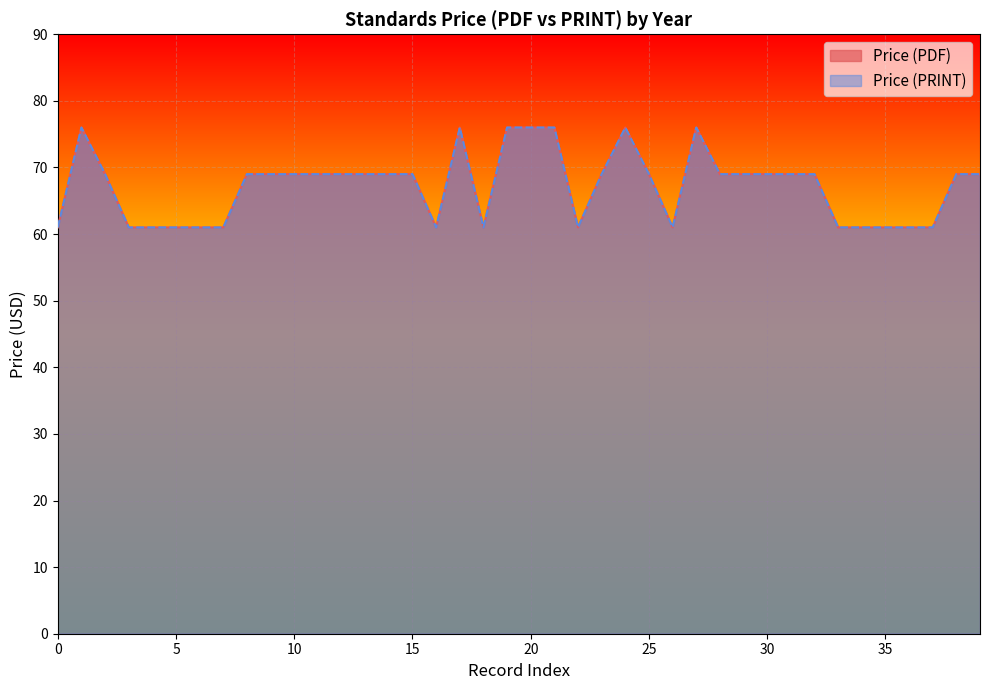

What is the average value of the Price (PRINT) series?

67